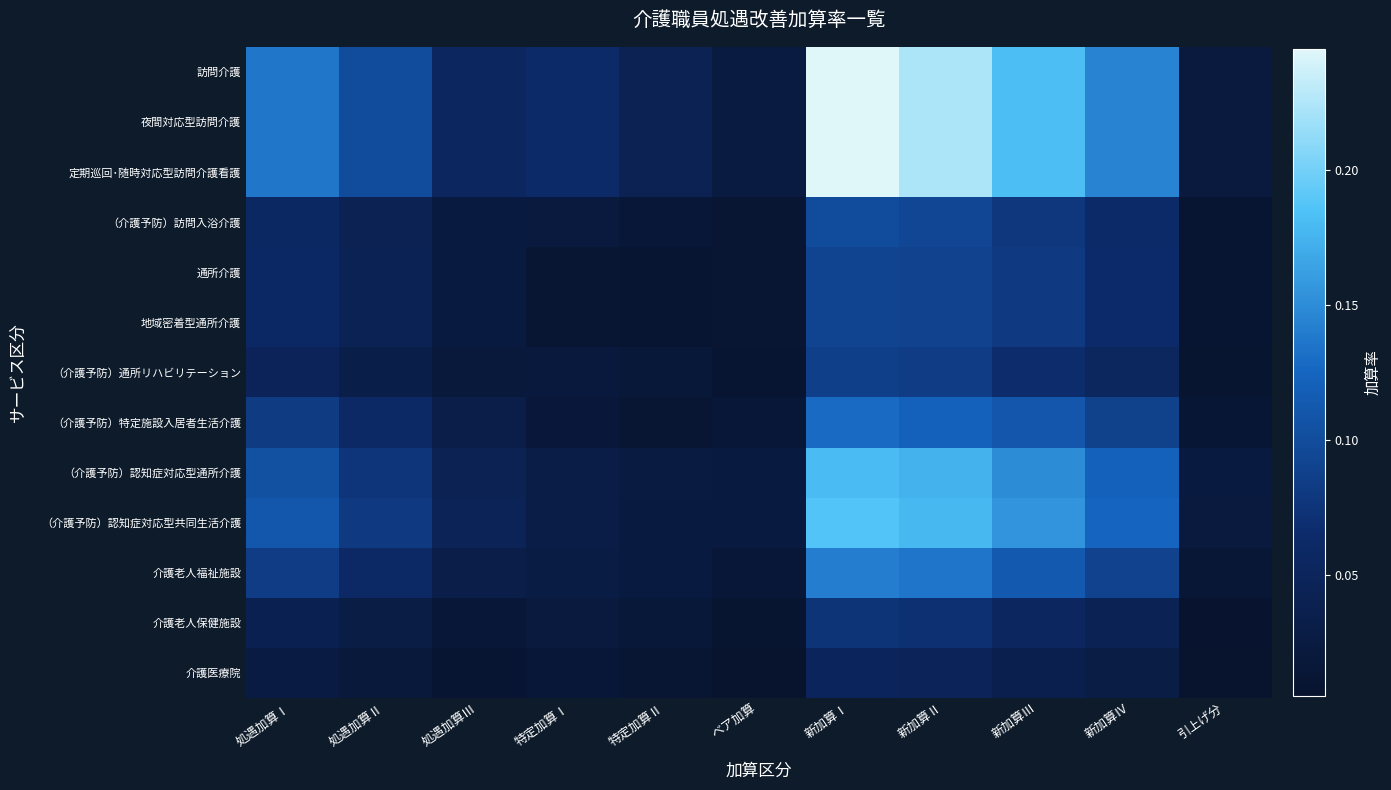

Reading right to left, transcribe all the data shown in this chart.

訪問介護: 引上げ分=0.0	新加算Ⅳ=0.1	新加算Ⅲ=0.2	新加算Ⅱ=0.2	新加算Ⅰ=0.2	ベア加算=0.0	特定加算Ⅱ=0.0	特定加算Ⅰ=0.1	処遇加算Ⅲ=0.1	処遇加算Ⅱ=0.1	処遇加算Ⅰ=0.1
夜間対応型訪問介護: 引上げ分=0.0	新加算Ⅳ=0.1	新加算Ⅲ=0.2	新加算Ⅱ=0.2	新加算Ⅰ=0.2	ベア加算=0.0	特定加算Ⅱ=0.0	特定加算Ⅰ=0.1	処遇加算Ⅲ=0.1	処遇加算Ⅱ=0.1	処遇加算Ⅰ=0.1
定期巡回･随時対応型訪問介護看護: 引上げ分=0.0	新加算Ⅳ=0.1	新加算Ⅲ=0.2	新加算Ⅱ=0.2	新加算Ⅰ=0.2	ベア加算=0.0	特定加算Ⅱ=0.0	特定加算Ⅰ=0.1	処遇加算Ⅲ=0.1	処遇加算Ⅱ=0.1	処遇加算Ⅰ=0.1
（介護予防）訪問入浴介護: 引上げ分=0.0	新加算Ⅳ=0.1	新加算Ⅲ=0.1	新加算Ⅱ=0.1	新加算Ⅰ=0.1	ベア加算=0.0	特定加算Ⅱ=0.0	特定加算Ⅰ=0.0	処遇加算Ⅲ=0.0	処遇加算Ⅱ=0.0	処遇加算Ⅰ=0.1
通所介護: 引上げ分=0.0	新加算Ⅳ=0.1	新加算Ⅲ=0.1	新加算Ⅱ=0.1	新加算Ⅰ=0.1	ベア加算=0.0	特定加算Ⅱ=0.0	特定加算Ⅰ=0.0	処遇加算Ⅲ=0.0	処遇加算Ⅱ=0.0	処遇加算Ⅰ=0.1
地域密着型通所介護: 引上げ分=0.0	新加算Ⅳ=0.1	新加算Ⅲ=0.1	新加算Ⅱ=0.1	新加算Ⅰ=0.1	ベア加算=0.0	特定加算Ⅱ=0.0	特定加算Ⅰ=0.0	処遇加算Ⅲ=0.0	処遇加算Ⅱ=0.0	処遇加算Ⅰ=0.1
（介護予防）通所リハビリテーション: 引上げ分=0.0	新加算Ⅳ=0.1	新加算Ⅲ=0.1	新加算Ⅱ=0.1	新加算Ⅰ=0.1	ベア加算=0.0	特定加算Ⅱ=0.0	特定加算Ⅰ=0.0	処遇加算Ⅲ=0.0	処遇加算Ⅱ=0.0	処遇加算Ⅰ=0.0
（介護予防）特定施設入居者生活介護: 引上げ分=0.0	新加算Ⅳ=0.1	新加算Ⅲ=0.1	新加算Ⅱ=0.1	新加算Ⅰ=0.1	ベア加算=0.0	特定加算Ⅱ=0.0	特定加算Ⅰ=0.0	処遇加算Ⅲ=0.0	処遇加算Ⅱ=0.1	処遇加算Ⅰ=0.1
（介護予防）認知症対応型通所介護: 引上げ分=0.0	新加算Ⅳ=0.1	新加算Ⅲ=0.1	新加算Ⅱ=0.2	新加算Ⅰ=0.2	ベア加算=0.0	特定加算Ⅱ=0.0	特定加算Ⅰ=0.0	処遇加算Ⅲ=0.0	処遇加算Ⅱ=0.1	処遇加算Ⅰ=0.1
（介護予防）認知症対応型共同生活介護: 引上げ分=0.0	新加算Ⅳ=0.1	新加算Ⅲ=0.2	新加算Ⅱ=0.2	新加算Ⅰ=0.2	ベア加算=0.0	特定加算Ⅱ=0.0	特定加算Ⅰ=0.0	処遇加算Ⅲ=0.0	処遇加算Ⅱ=0.1	処遇加算Ⅰ=0.1
介護老人福祉施設: 引上げ分=0.0	新加算Ⅳ=0.1	新加算Ⅲ=0.1	新加算Ⅱ=0.1	新加算Ⅰ=0.1	ベア加算=0.0	特定加算Ⅱ=0.0	特定加算Ⅰ=0.0	処遇加算Ⅲ=0.0	処遇加算Ⅱ=0.1	処遇加算Ⅰ=0.1
介護老人保健施設: 引上げ分=0.0	新加算Ⅳ=0.0	新加算Ⅲ=0.1	新加算Ⅱ=0.1	新加算Ⅰ=0.1	ベア加算=0.0	特定加算Ⅱ=0.0	特定加算Ⅰ=0.0	処遇加算Ⅲ=0.0	処遇加算Ⅱ=0.0	処遇加算Ⅰ=0.0
介護医療院: 引上げ分=0.0	新加算Ⅳ=0.0	新加算Ⅲ=0.0	新加算Ⅱ=0.0	新加算Ⅰ=0.1	ベア加算=0.0	特定加算Ⅱ=0.0	特定加算Ⅰ=0.0	処遇加算Ⅲ=0.0	処遇加算Ⅱ=0.0	処遇加算Ⅰ=0.0